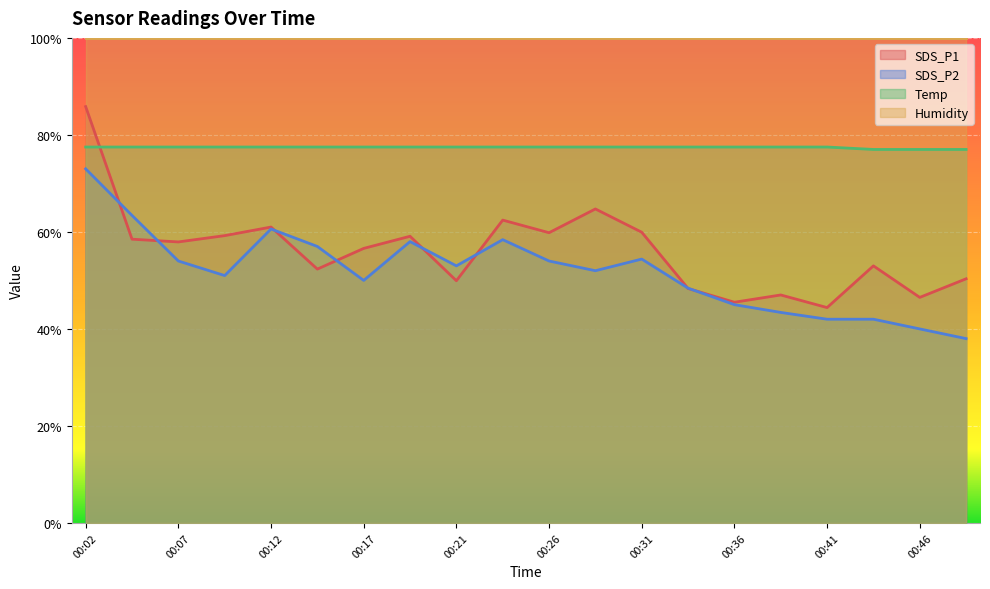

True or false: SDS_P2 and Temp cross at least once.

False